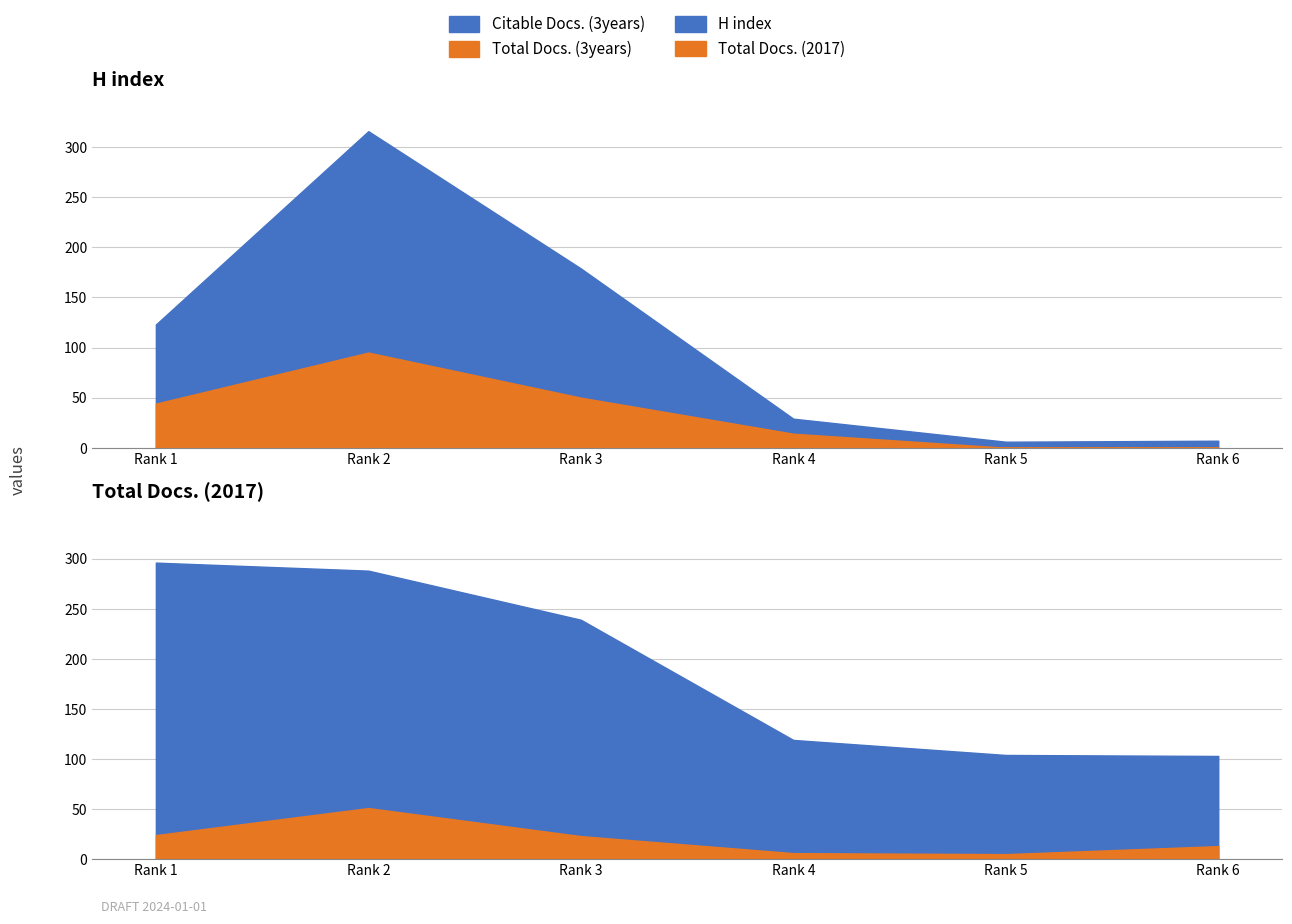

At 1, list the series in order from largest to smallest.

Citable Docs. (3years), Total Docs. (3years)